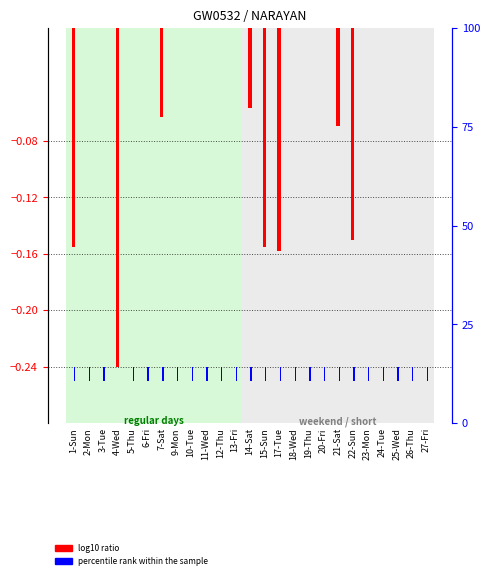

List the labels in order of percentile rank within the sample value, smallest first.

4-Wed, 1-Sun, 2-Mon, 3-Tue, 5-Thu, 6-Fri, 7-Sat, 9-Mon, 10-Tue, 11-Wed, 12-Thu, 13-Fri, 14-Sat, 15-Sun, 17-Tue, 18-Wed, 19-Thu, 20-Fri, 21-Sat, 22-Sun, 23-Mon, 24-Tue, 25-Wed, 26-Thu, 27-Fri